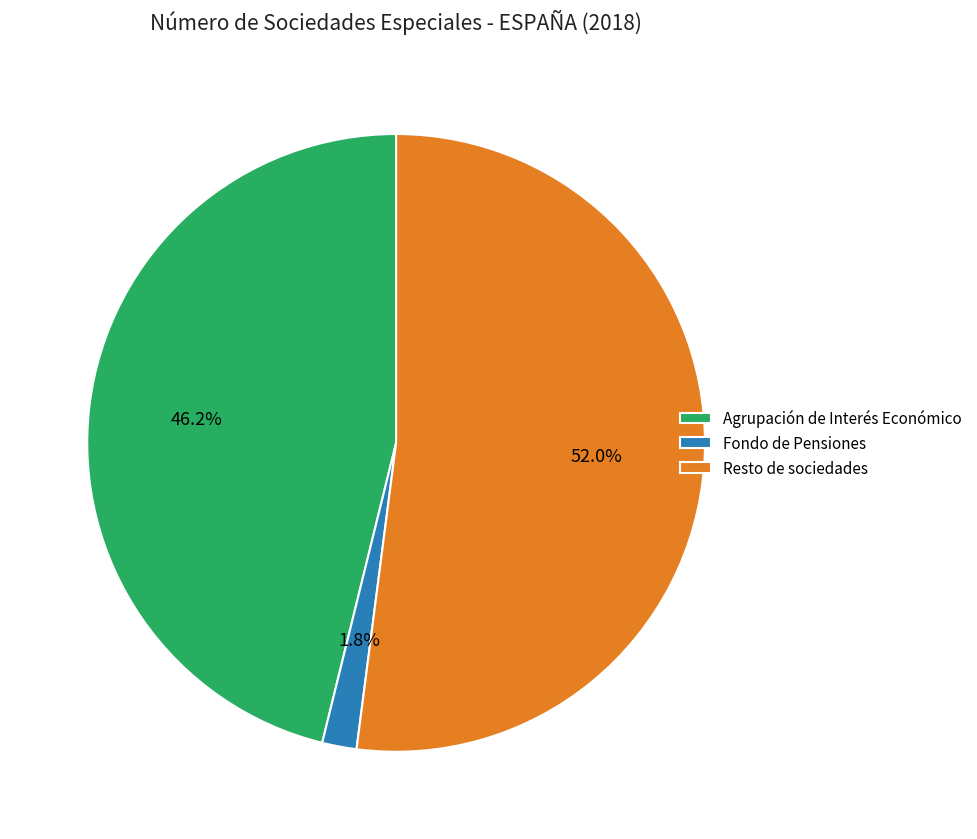

To the nearest percent, what percentage of the pie is Fondo de Pensiones?

2%